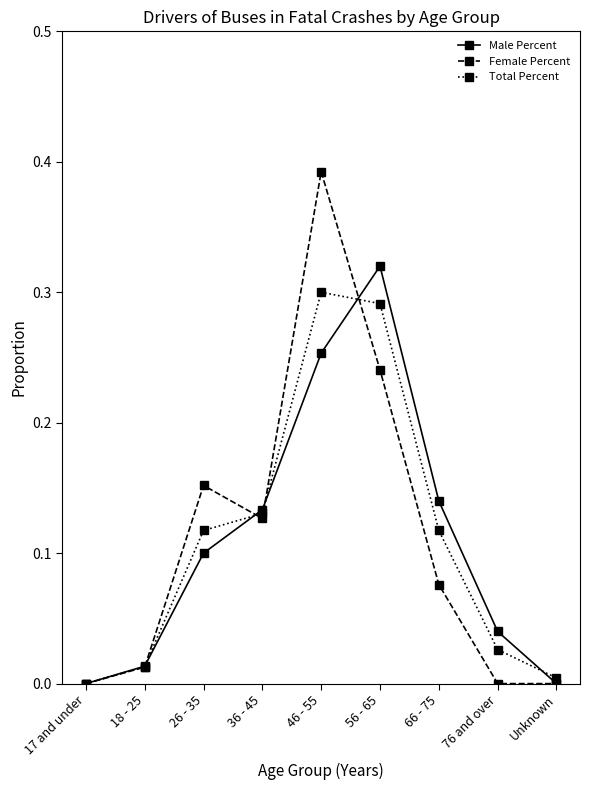

True or false: Male Percent has more than 1 interior local peaks.

False